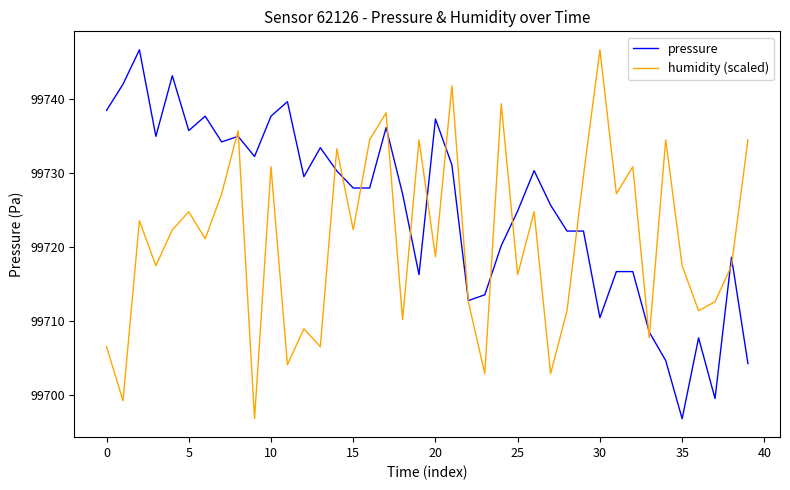

List the series in order of their overall mean, lowest first.

humidity (scaled), pressure